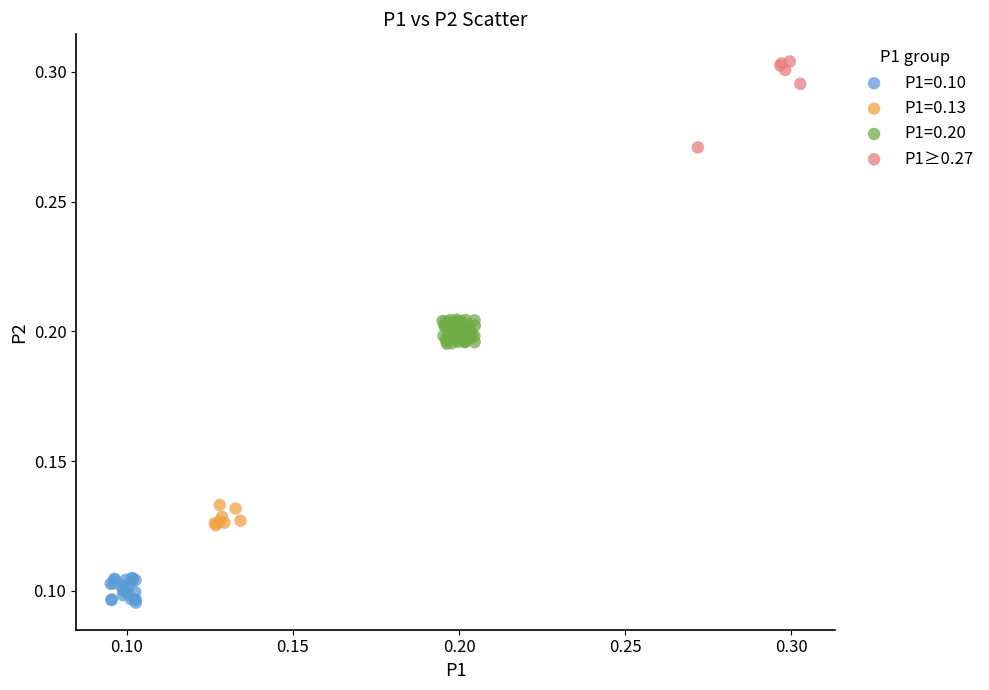

Which series reaches the minimum Y coordinate?

P1=0.10